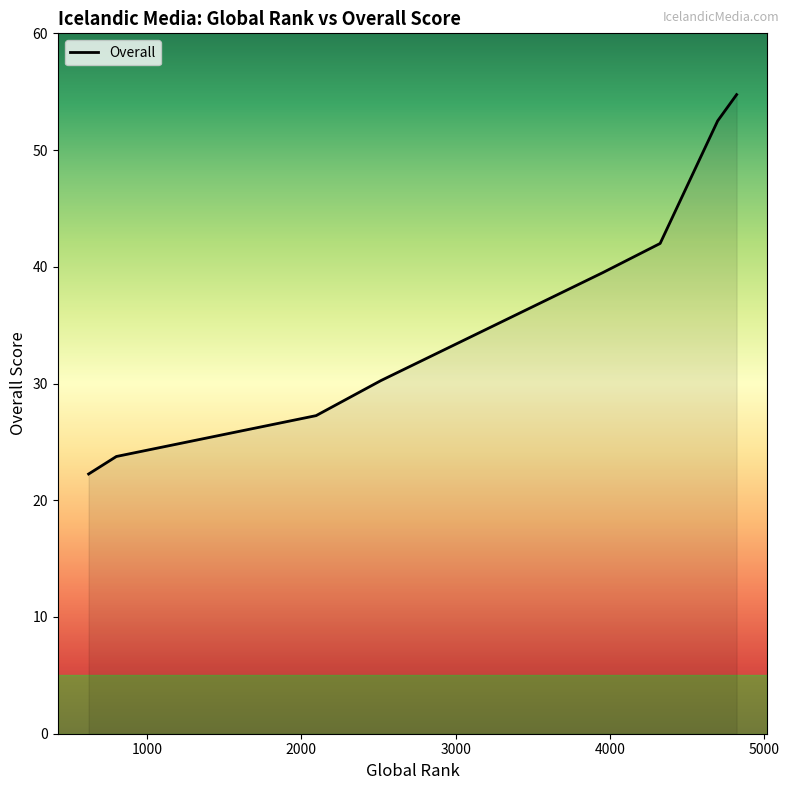

How many lines are shown in the chart?

1